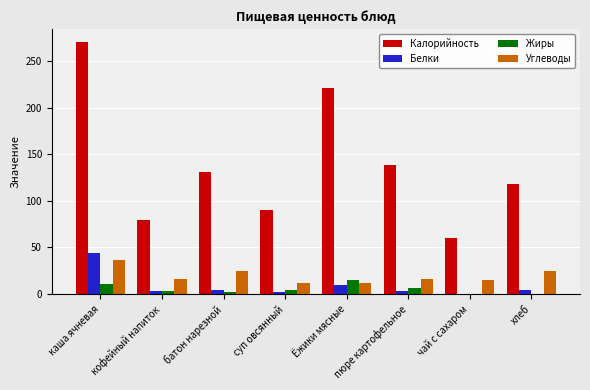

Are the bars horizontal?

No